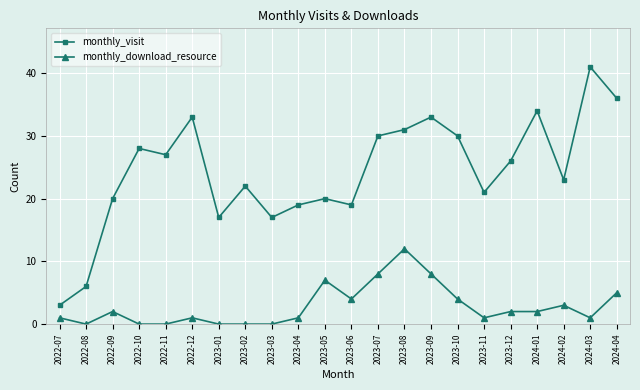

True or false: monthly_visit and monthly_download_resource cross at least once.

False